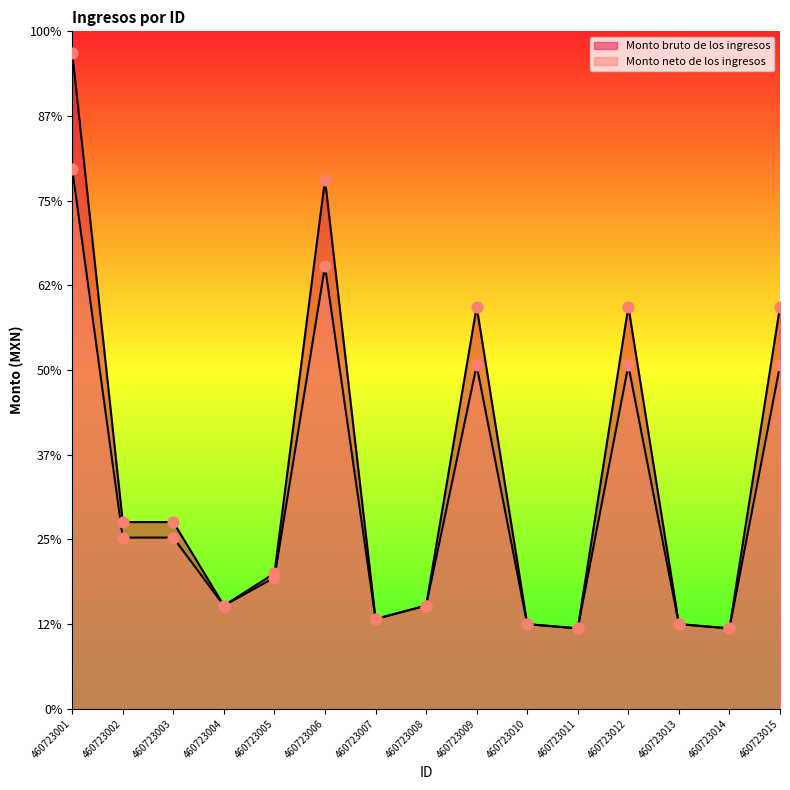

At which category is the sum across all series the highest?

460723001